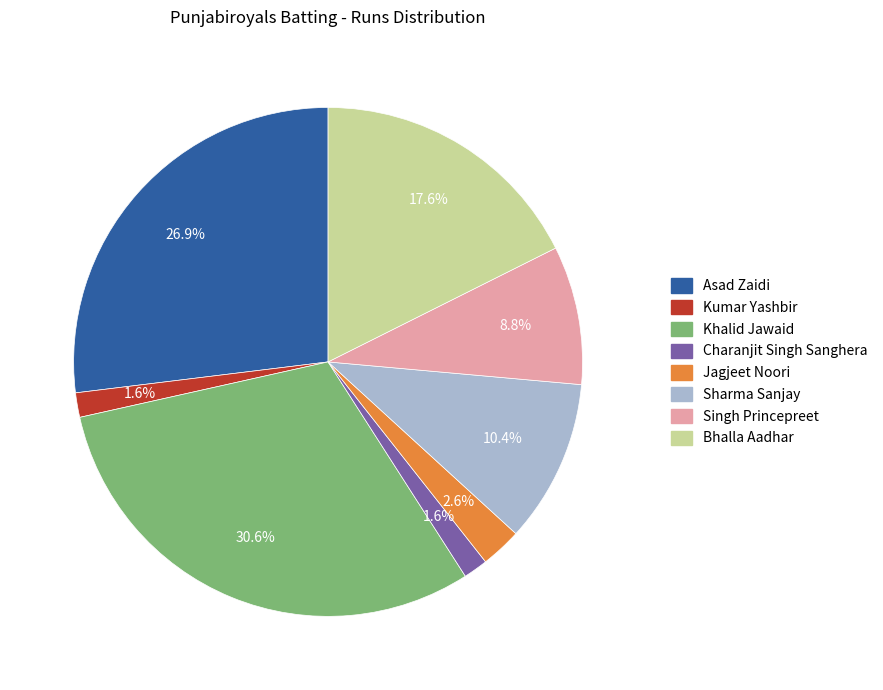

Does any single category account for the majority?

No